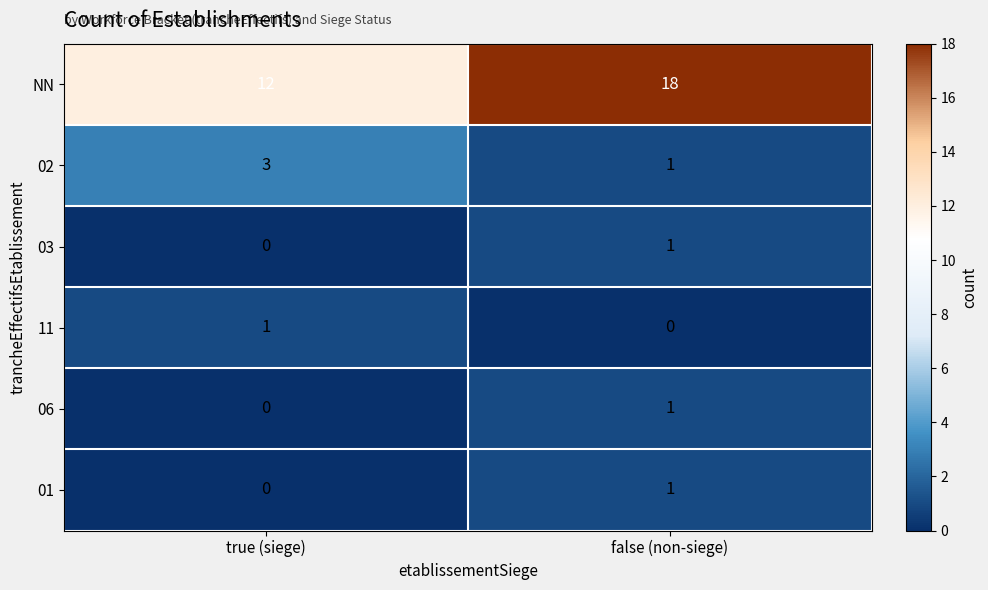

Rank the categories by 02 value from highest to lowest.

true (siege), false (non-siege)